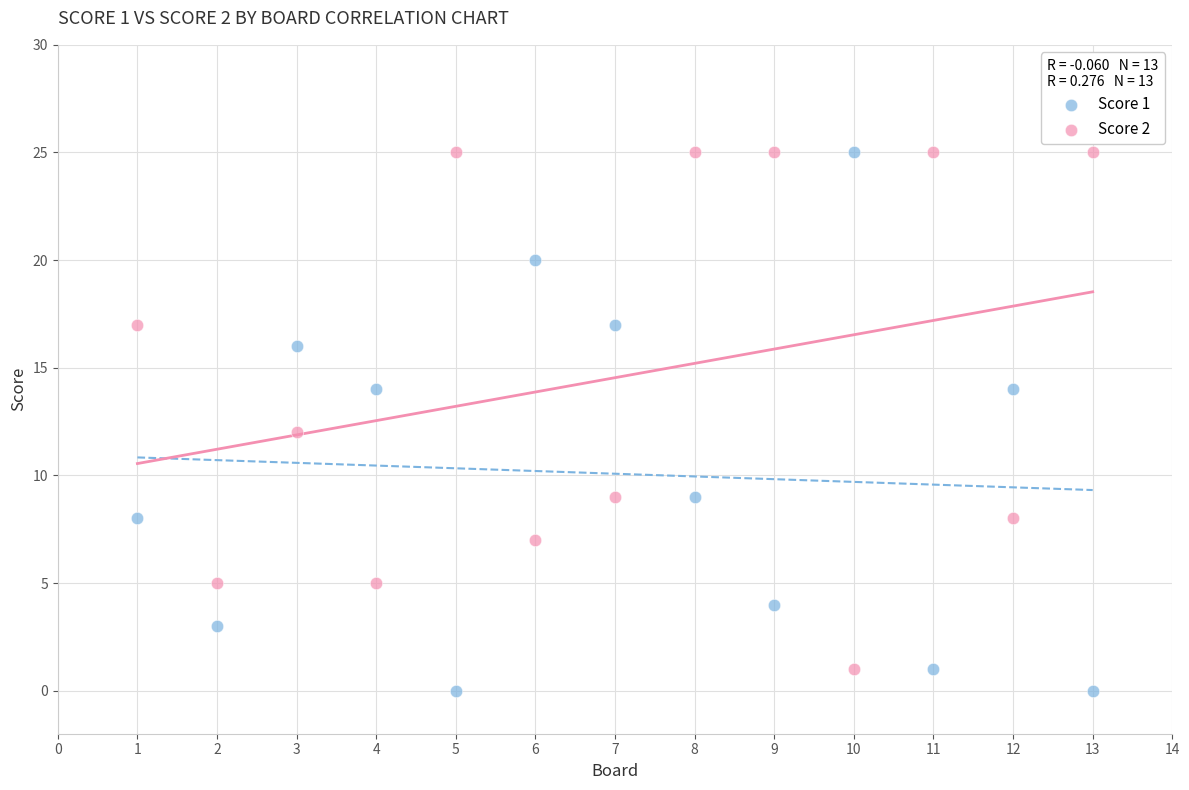

What are all the series names shown in the legend?

Score 1, Score 2